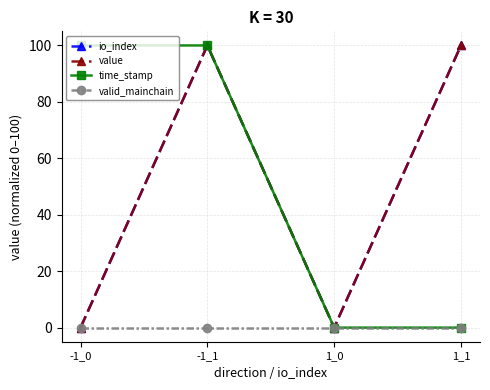

Between 1_0 and 1_1, which is larger?

1_1